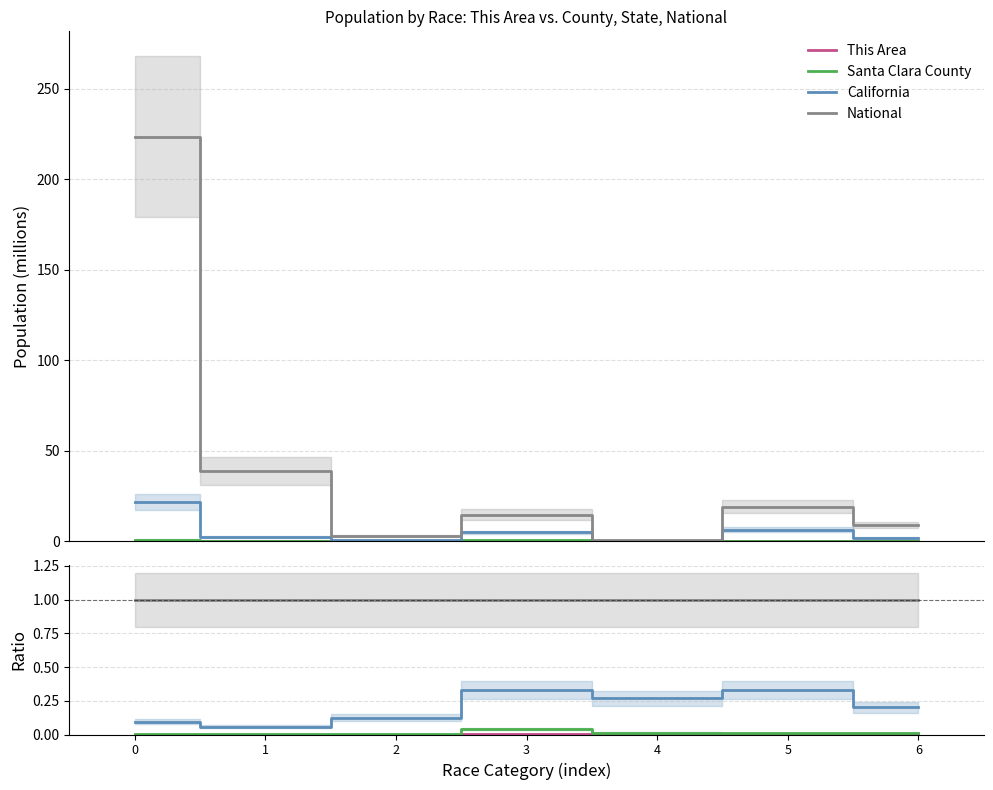

Reading left to right, what are all the values shown in this chart?

This Area: 0.0	0.0	0.0	0.0	0.0	0.0	0.0
Santa Clara County: 0.0	0.0	0.0	0.0	0.0	0.0	0.0
California: 0.1	0.1	0.1	0.3	0.3	0.3	0.2
National: 1.0	1.0	1.0	1.0	1.0	1.0	1.0